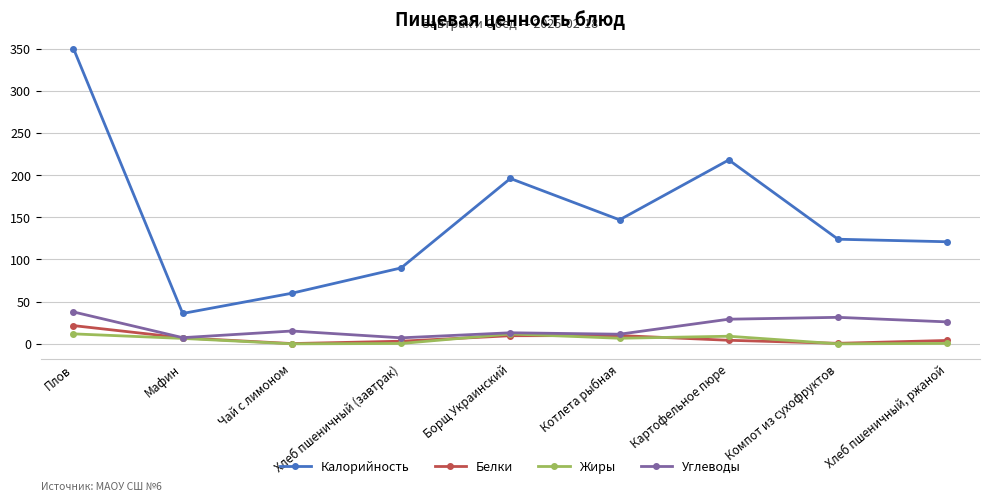

What is the spread (max minus min) of values at Котлета рыбная?

140.4